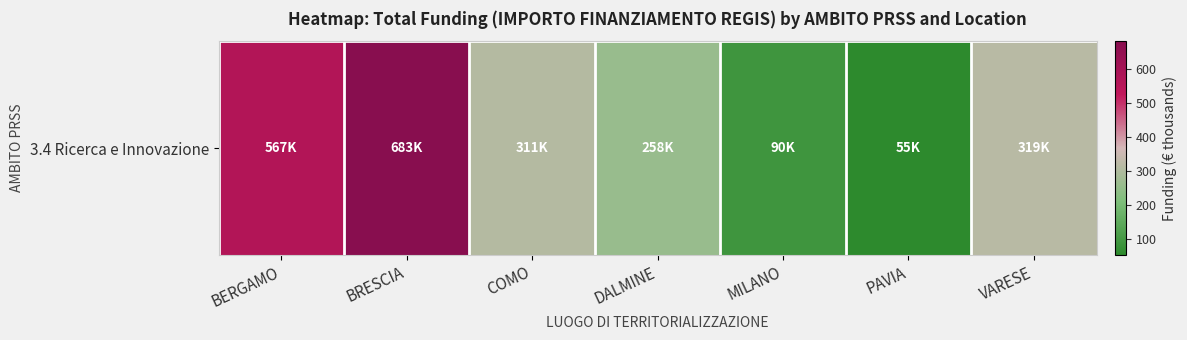

Which category has the highest value across all series?

BRESCIA